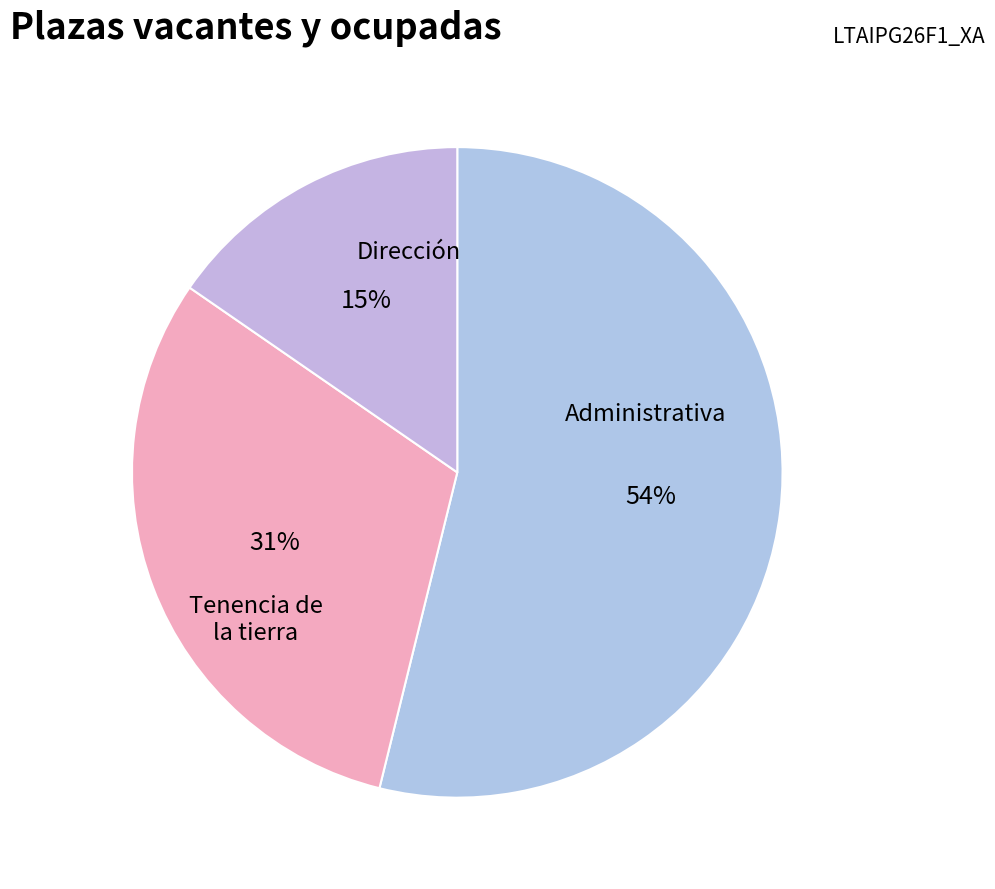

How many segments does this pie chart have?

3